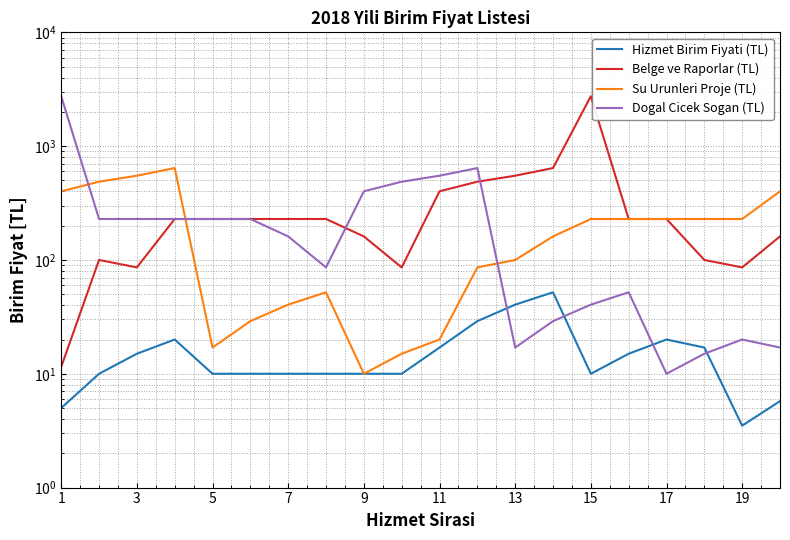

How many series are shown in this chart?

4